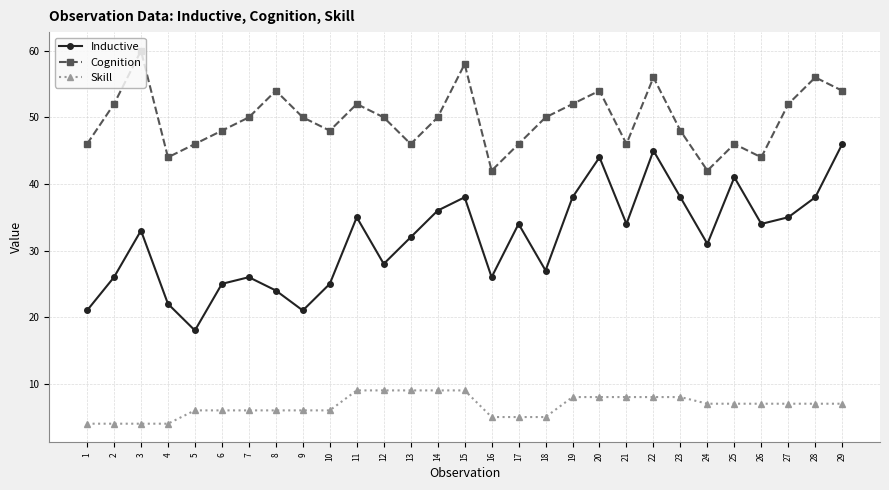

How many interior local peaks does the Cognition series have?

8